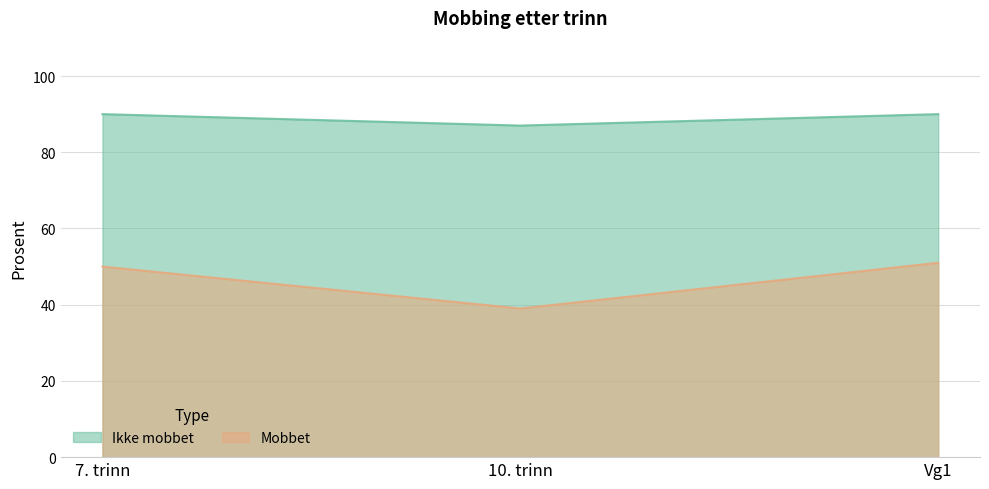

What are all the series names shown in the legend?

Ikke mobbet, Mobbet